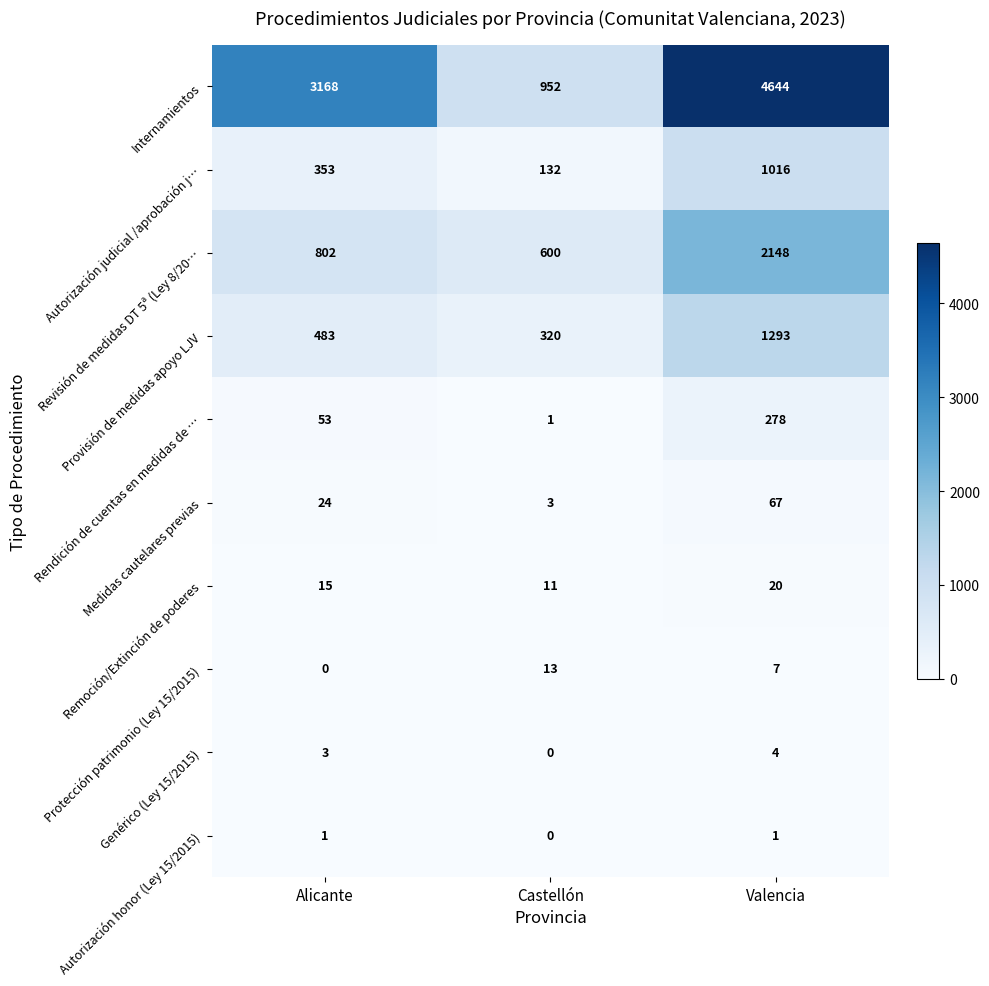

What is the difference between the second highest and minimum values in the Revisión de medidas DT 5ª (Ley 8/20… series?

202